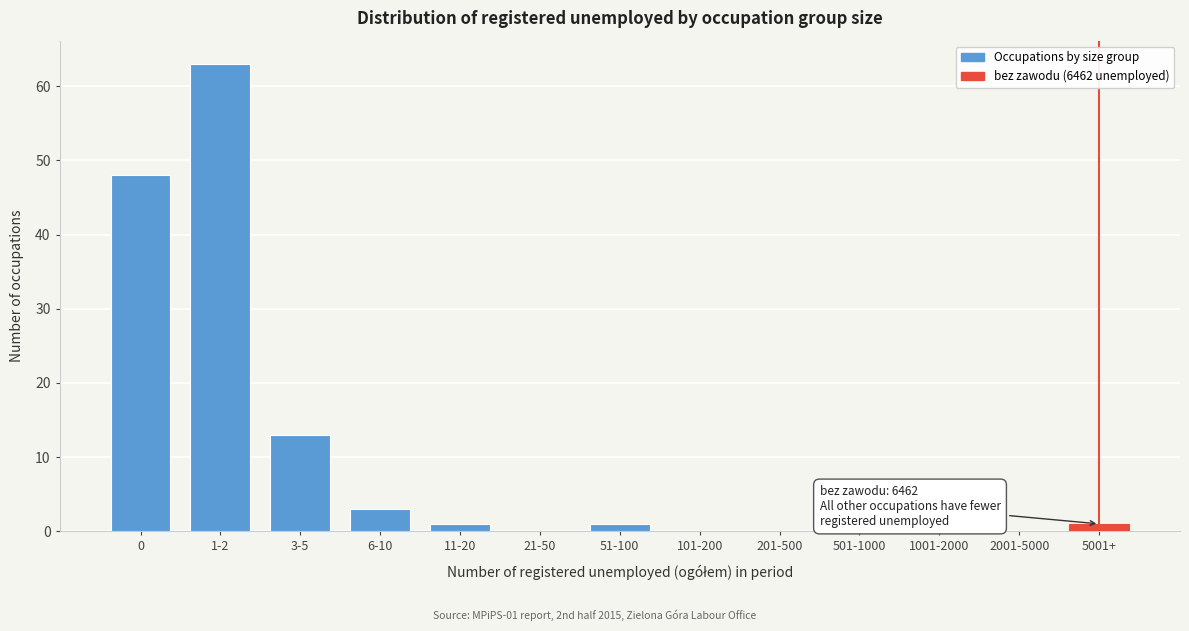

Reading right to left, transcribe all the data shown in this chart.

5001+=1	2001-5000=0	1001-2000=0	501-1000=0	201-500=0	101-200=0	51-100=1	21-50=0	11-20=1	6-10=3	3-5=13	1-2=63	0=48